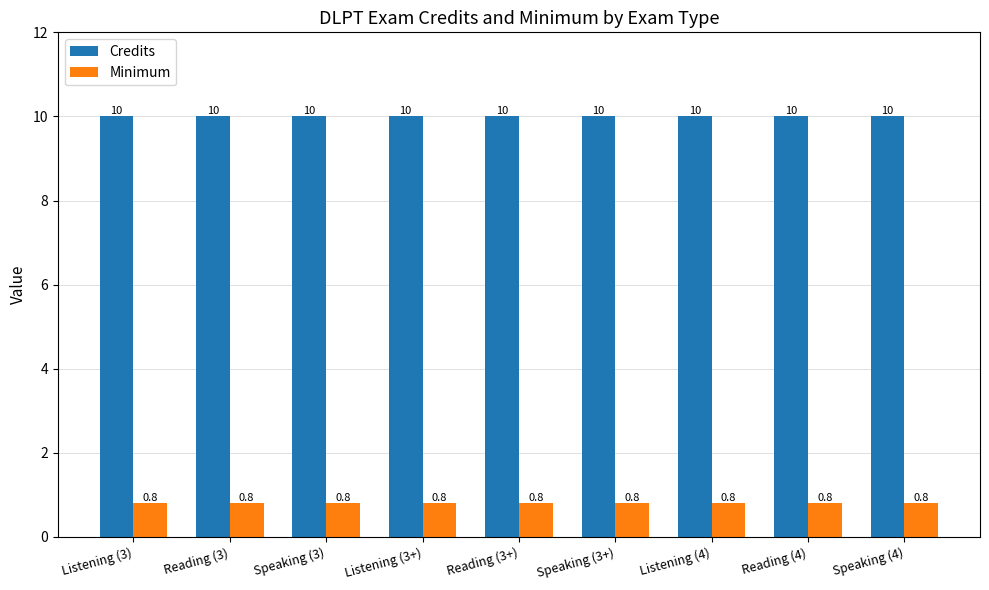

Reading left to right, list all the values displayed in this chart.

Credits: 10.0	10.0	10.0	10.0	10.0	10.0	10.0	10.0	10.0
Minimum: 0.8	0.8	0.8	0.8	0.8	0.8	0.8	0.8	0.8